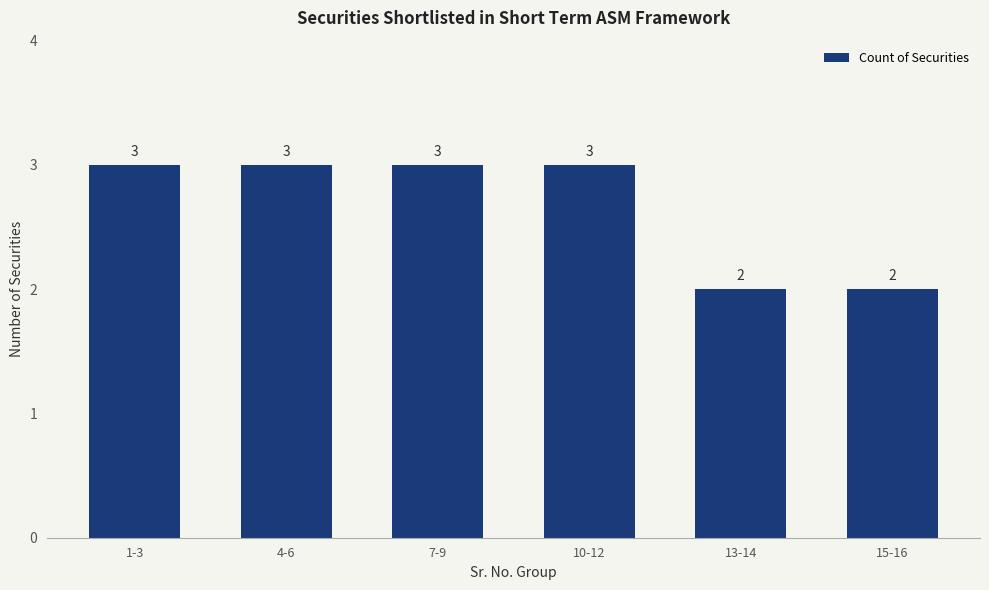

What is the average value?

3